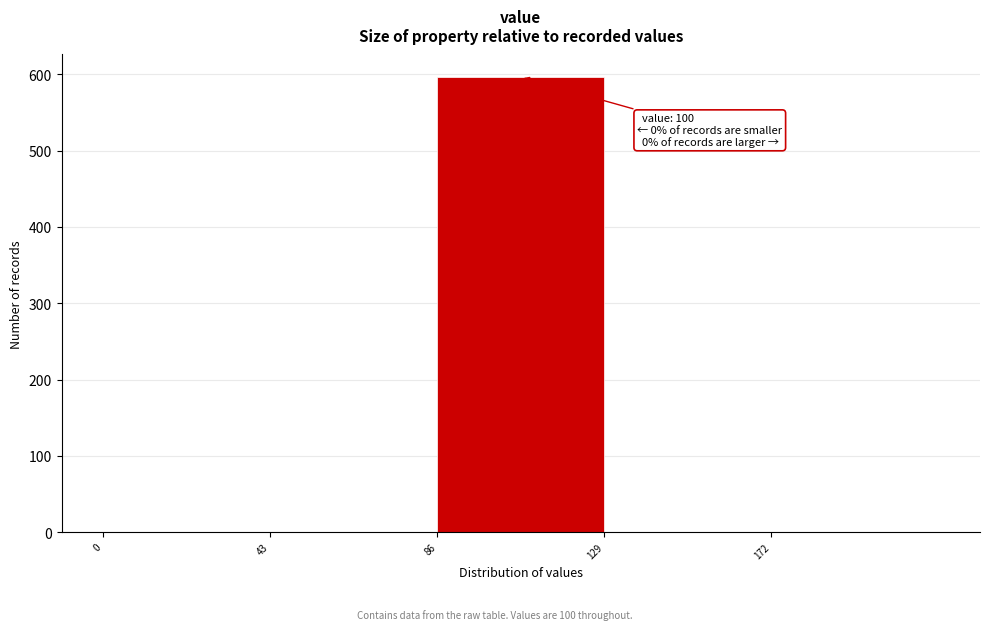

Over which range of the x-axis is the bar tallest?

86 to 129